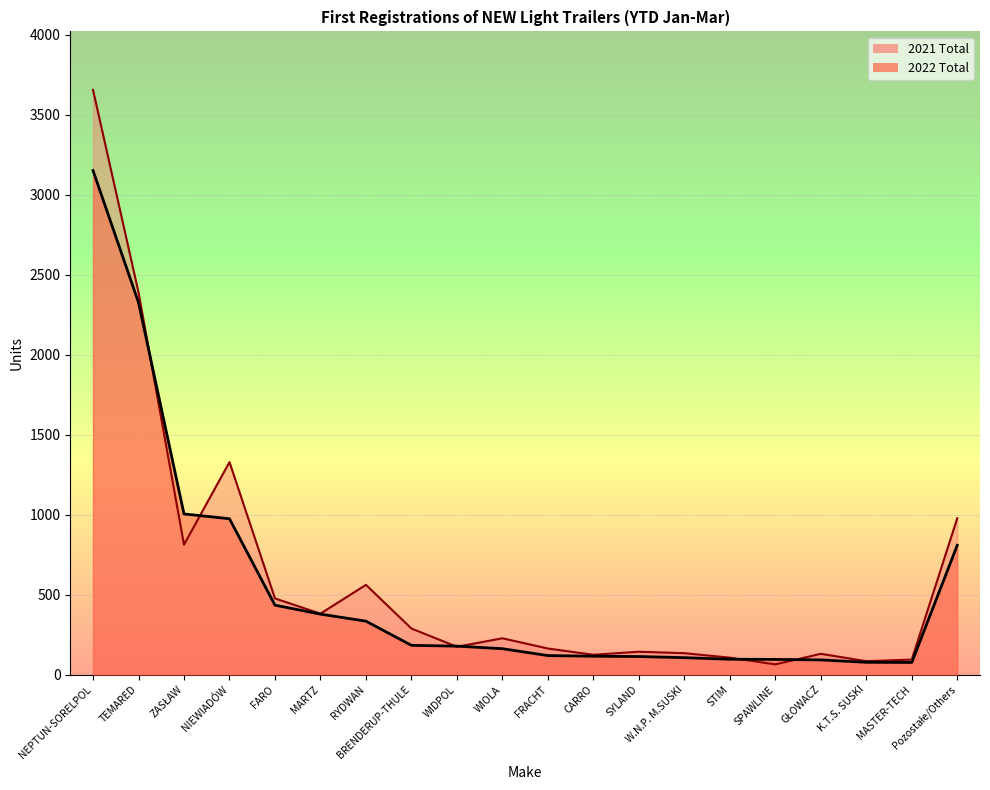

Reading left to right, extract all data points from this chart.

2022 Total: NEPTUN-SORELPOL=3150	TEMARED=2325	ZASŁAW=1004	NIEWIADÓW=974	FARO=434	MARTZ=378	RYDWAN=334	BRENDERUP-THULE=183	WIDPOL=178	WIOLA=162	FRACHT=119	CARRO=115	SYLAND=113	W.N.P. M.SUSKI=106	STIM=96	SPAWLINE=95	GŁOWACZ=92	K.T.S. SUSKI=77	MASTER-TECH=76	Pozostałe/Others=808
2021 Total: NEPTUN-SORELPOL=3654	TEMARED=2389	ZASŁAW=812	NIEWIADÓW=1328	FARO=476	MARTZ=381	RYDWAN=561	BRENDERUP-THULE=288	WIDPOL=174	WIOLA=227	FRACHT=163	CARRO=124	SYLAND=143	W.N.P. M.SUSKI=134	STIM=106	SPAWLINE=64	GŁOWACZ=130	K.T.S. SUSKI=84	MASTER-TECH=94	Pozostałe/Others=977